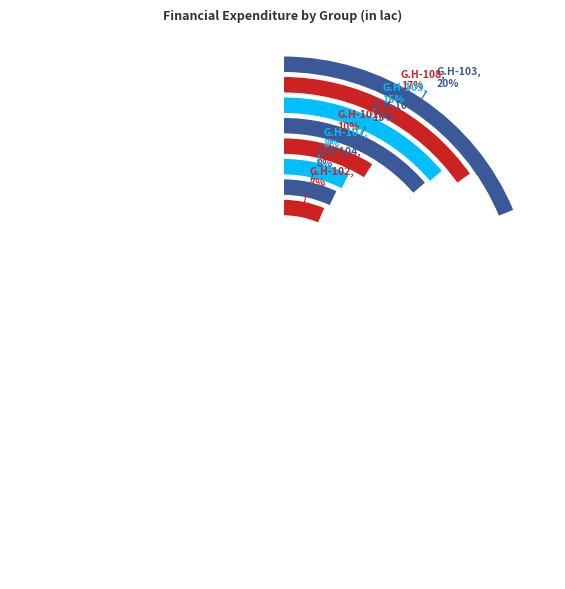

Count the number of slices in the pie.

8